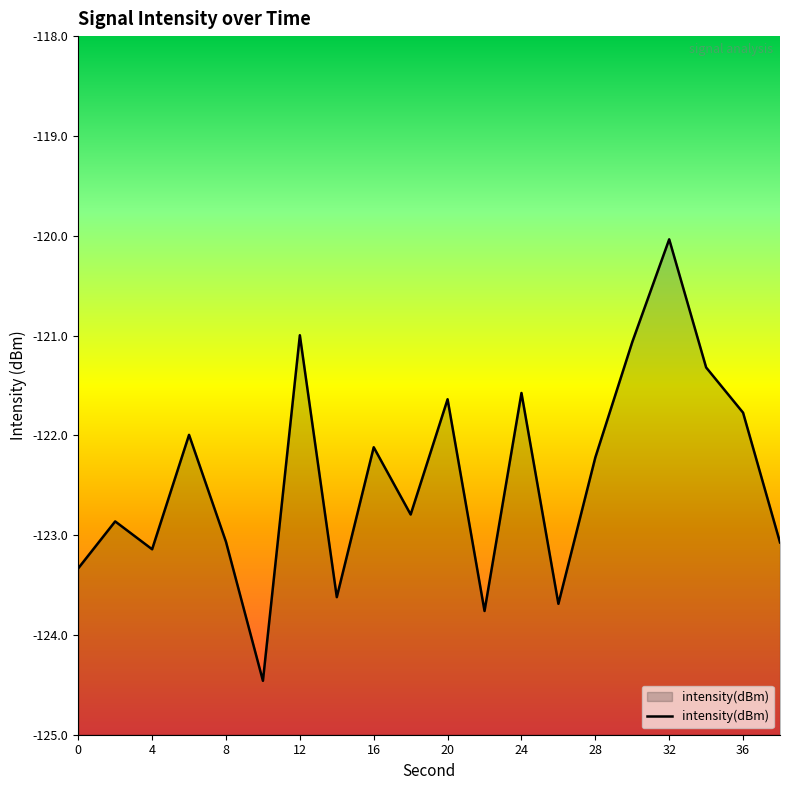

The chart shows a value of -161.4 at 24. True or false?

False